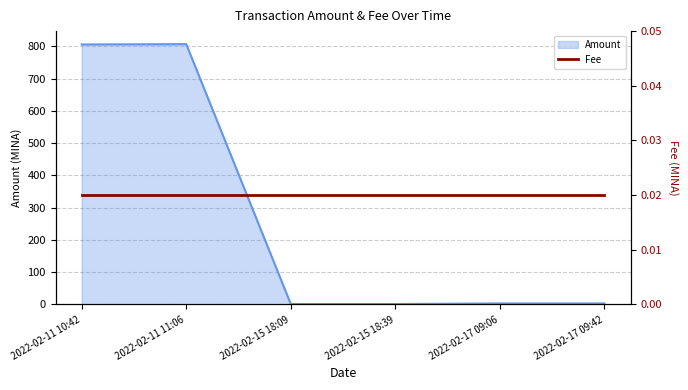

The value at 2022-02-11 10:42 is 1399.0. True or false?

False